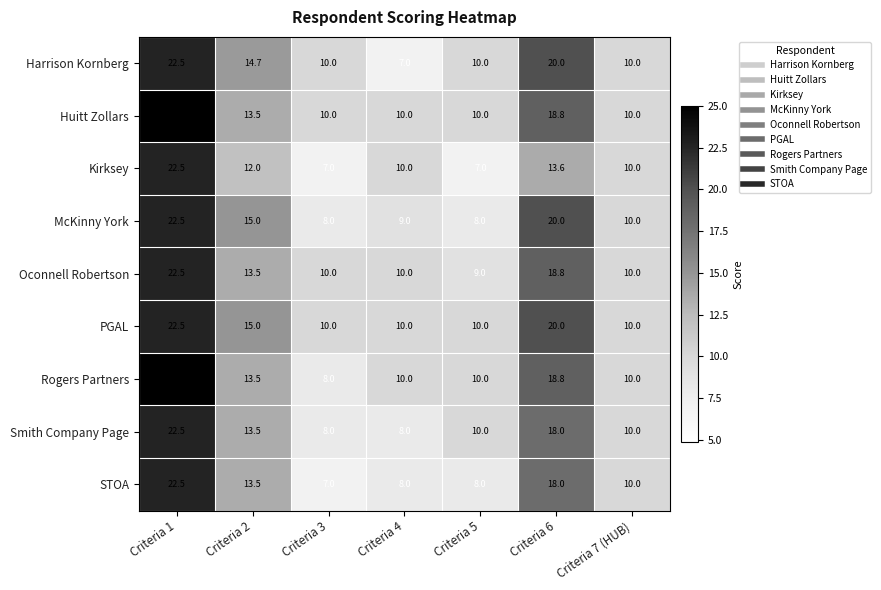

At which category is the sum across all series the highest?

Criteria 1